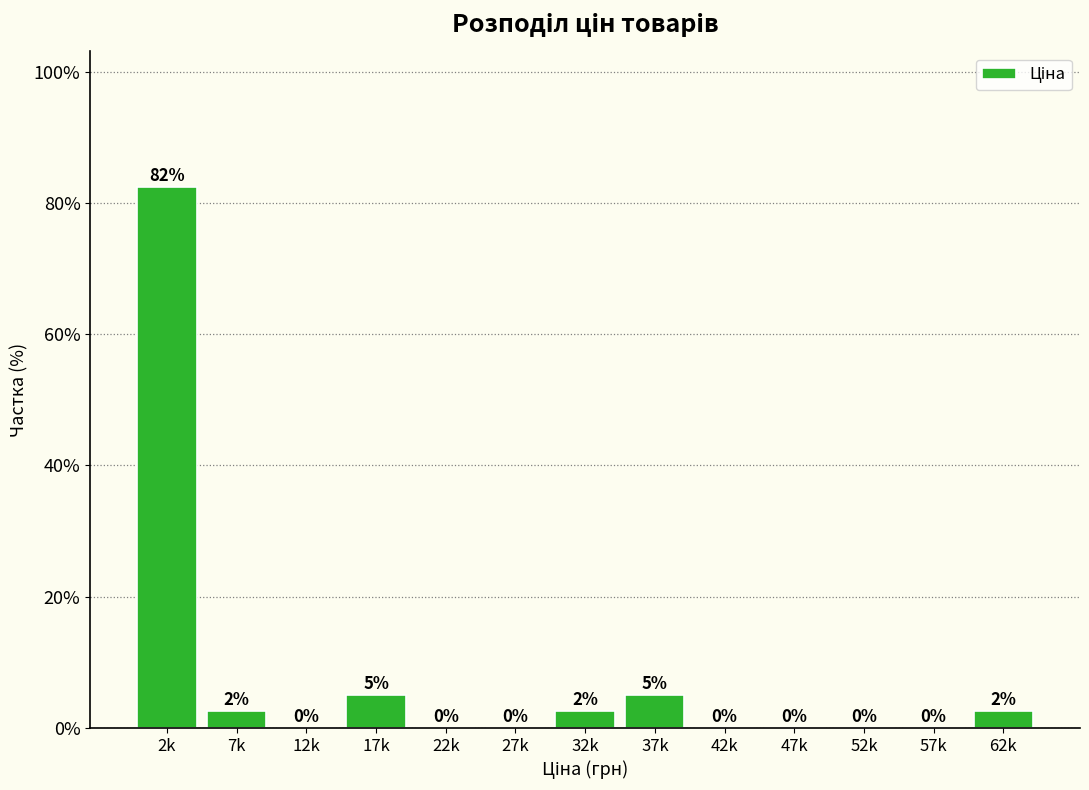

Is it true that the value at 17k is 5.0?

True